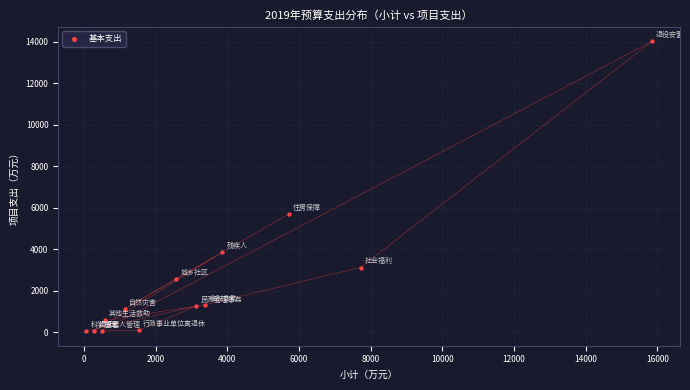

What is the range of X values (max minus min)?

15774.3